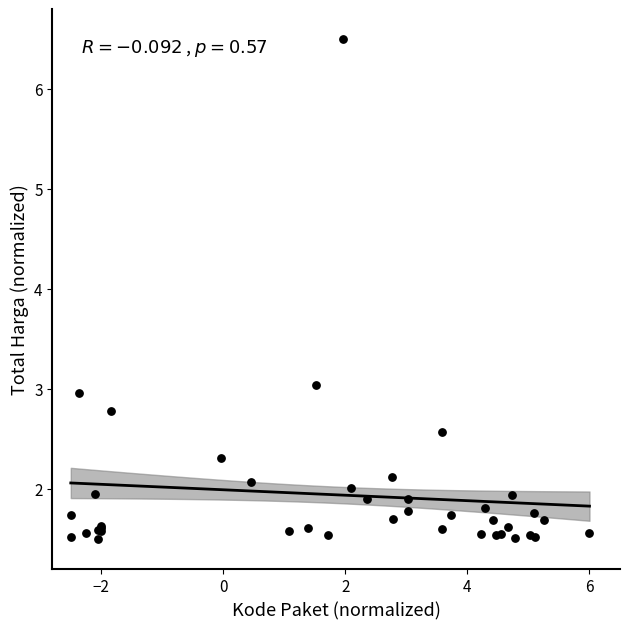

What Y value in the scatter plot is closest to 4?

3.0